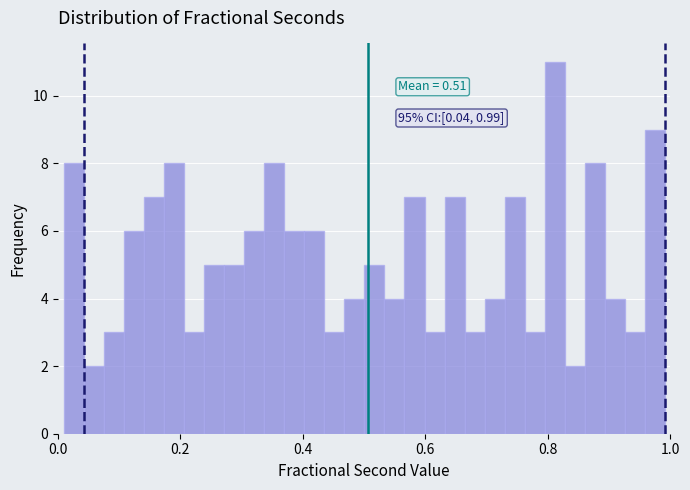

Read against the x-axis, roughly where is the centre of the tallest bar?

0.82